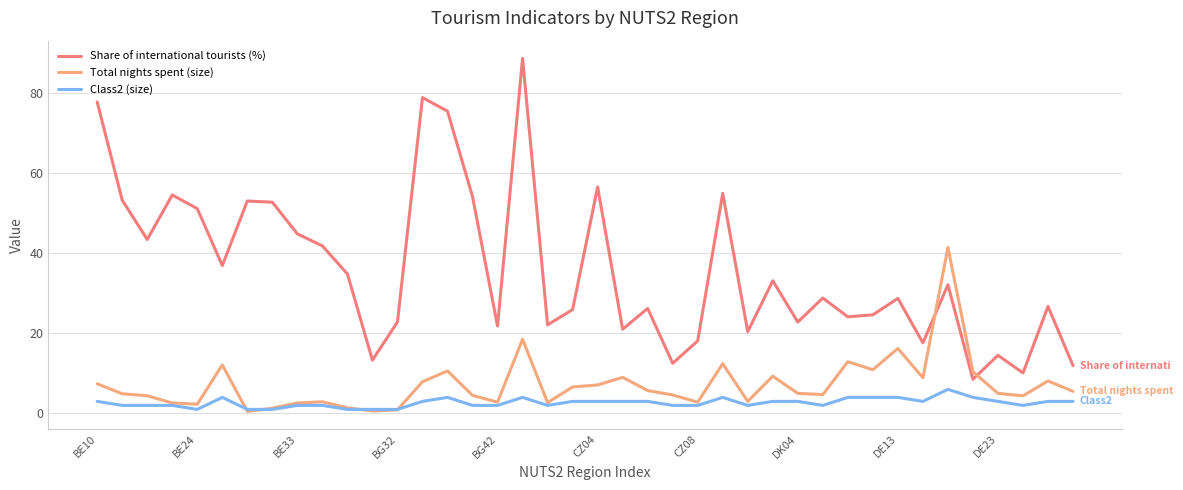

Which series has the largest total across all categories?

Share of international tourists (%)